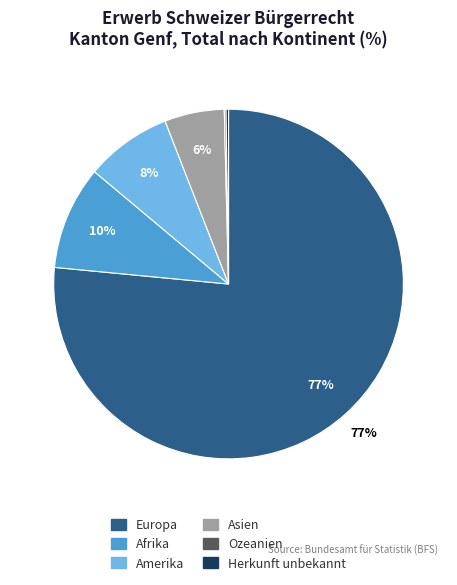

To the nearest percent, what is the difference between the largest and smallest slice percentages?

76%